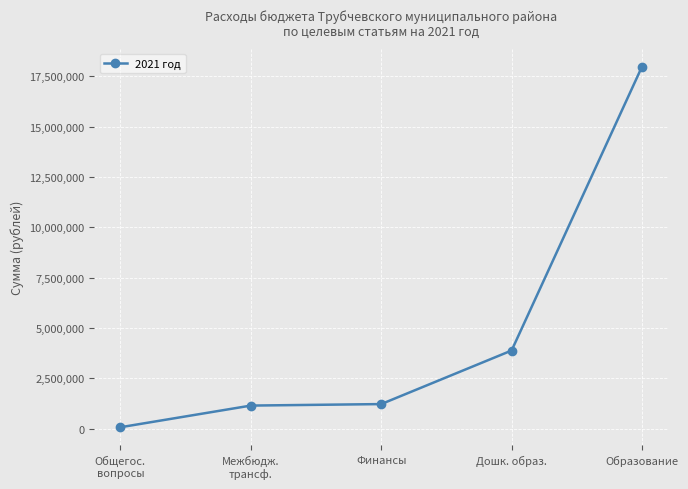

Approximately how many times larger is the value at Финансы compared to Дошк. образ.?

0.3